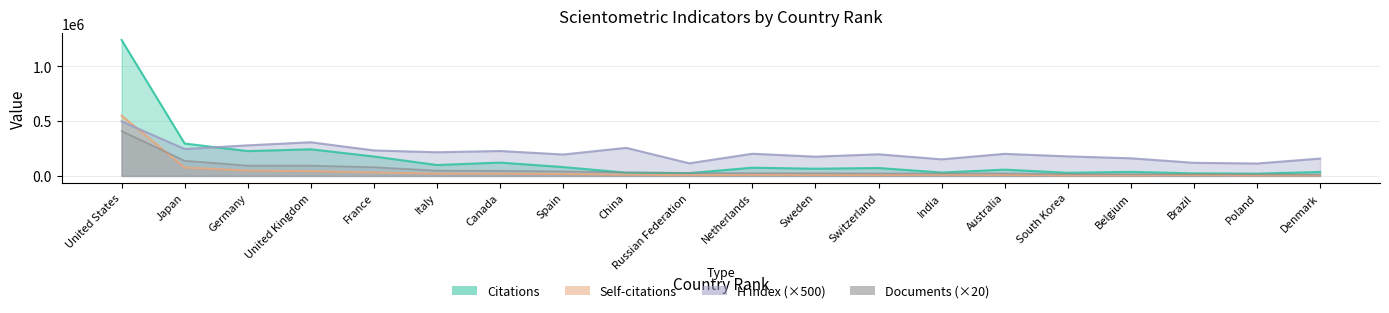

What are all the series names shown in the legend?

Citations, Self-citations, H index, Documents